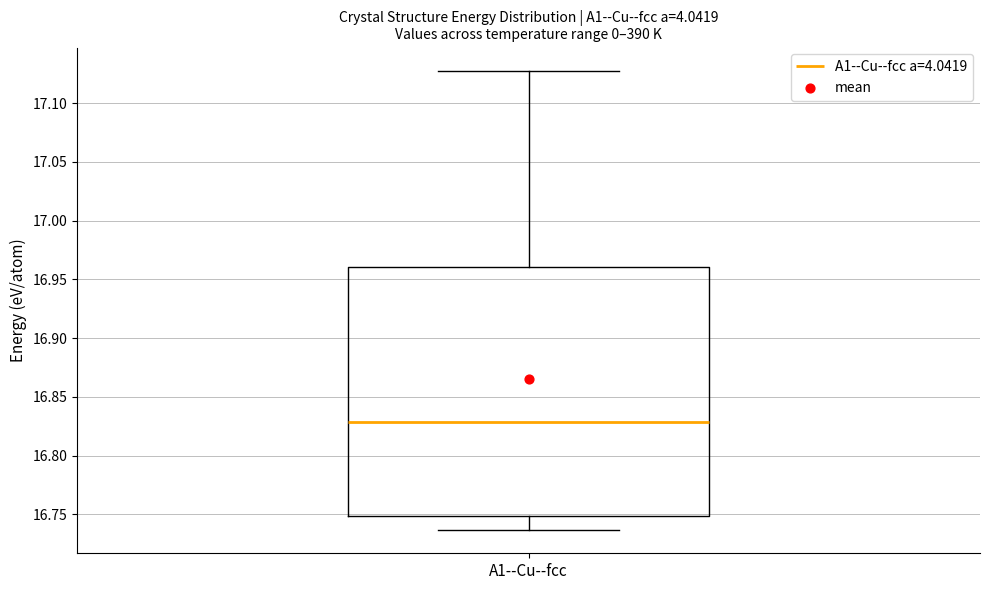

Read this box plot against the y-axis: the position of the median line, the range covered by the box, and the ends of both whiskers. The values are not printed on the chart, so give them approximately, as read against the axis.

median 16.830, box 16.750 to 16.960, whiskers 16.735 to 17.130